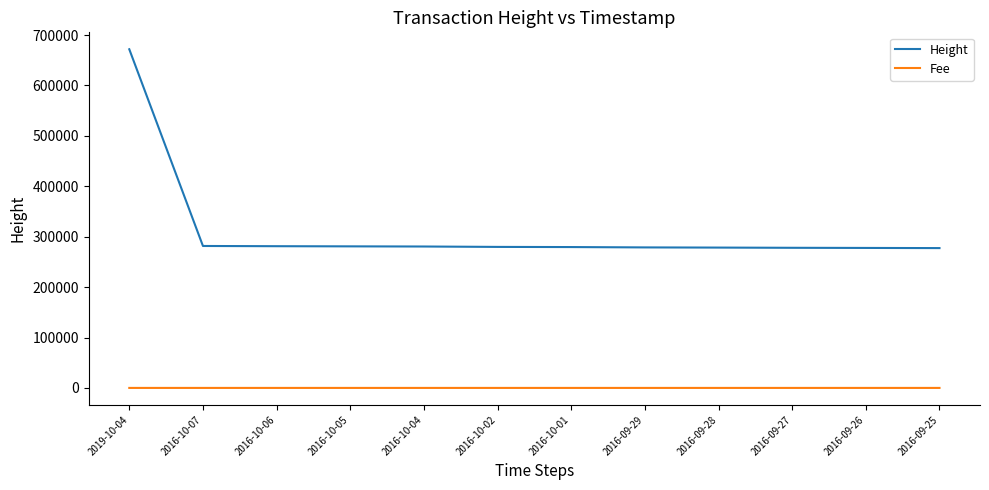

What is the maximum value for Fee?

1.0